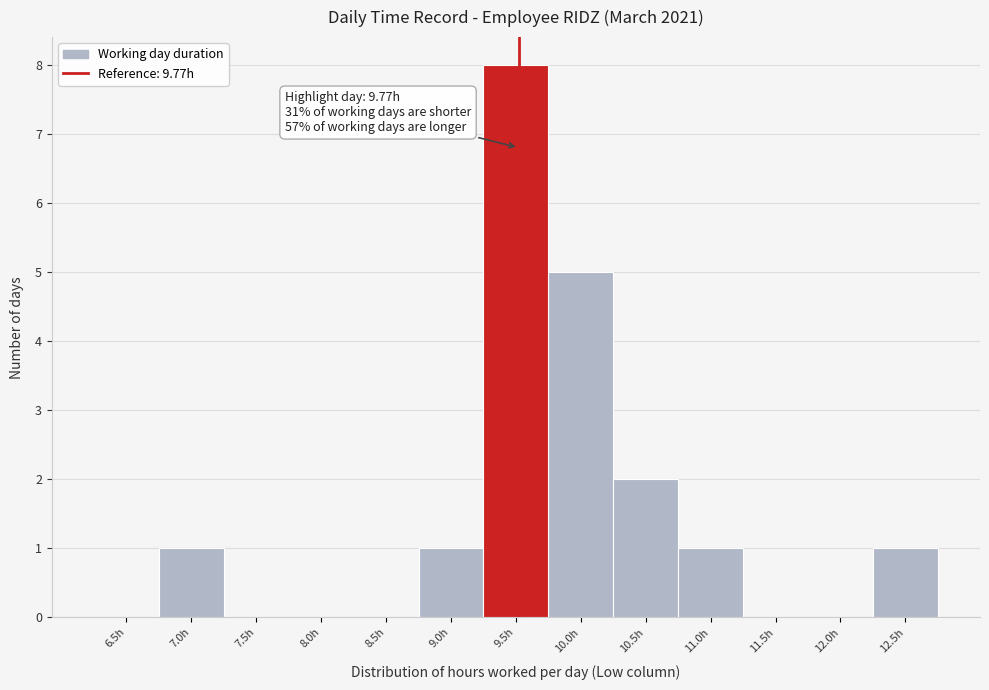

Reading left to right, extract all data points from this chart.

6.5h=0	7.0h=1	7.5h=0	8.0h=0	8.5h=0	9.0h=1	9.5h=8	10.0h=5	10.5h=2	11.0h=1	11.5h=0	12.0h=0	12.5h=1